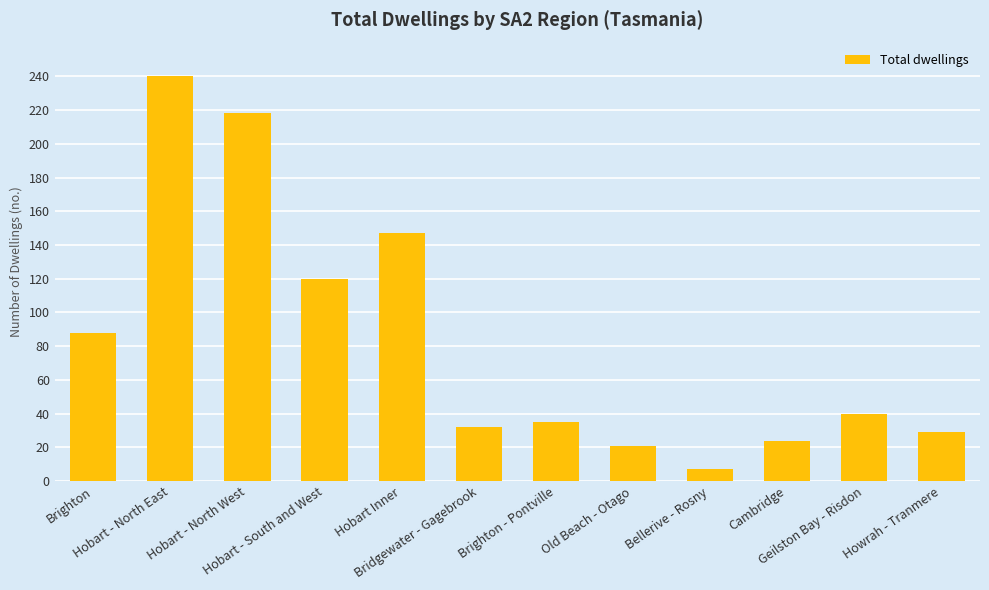

The chart shows a value of 24 at Cambridge. True or false?

True